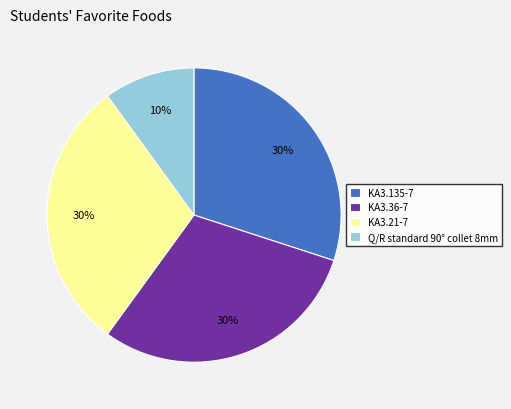

Which category has the smallest portion of the pie?

Q/R standard 90° collet 8mm